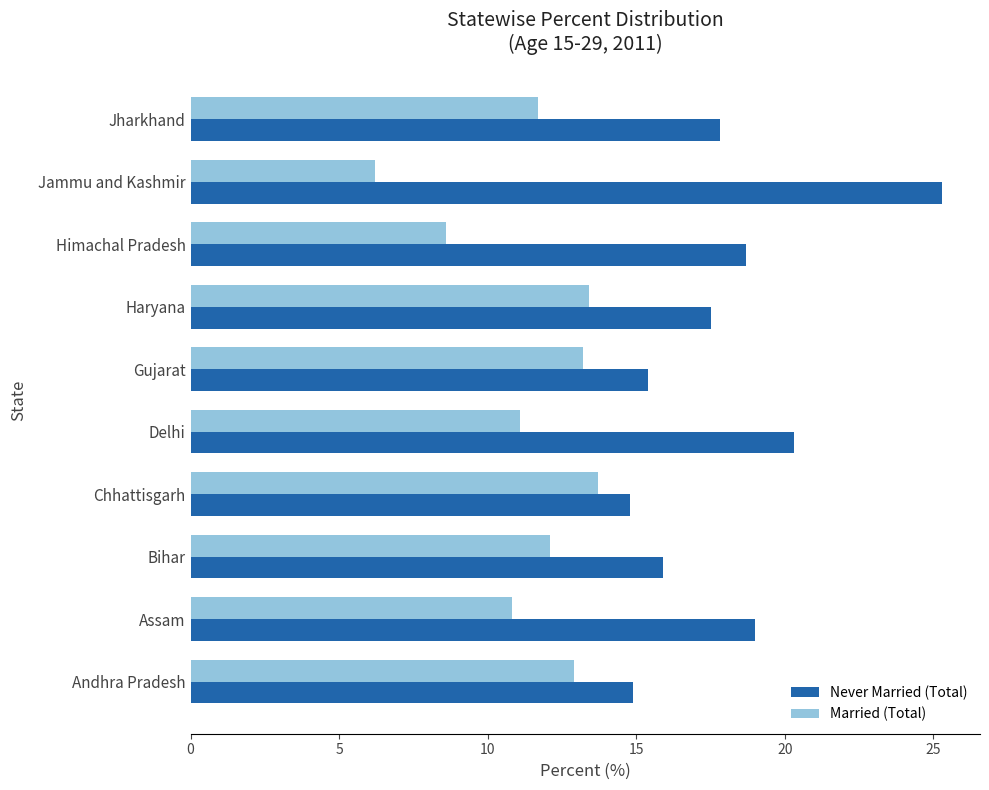

Which series has the largest total across all categories?

Never Married (Total)